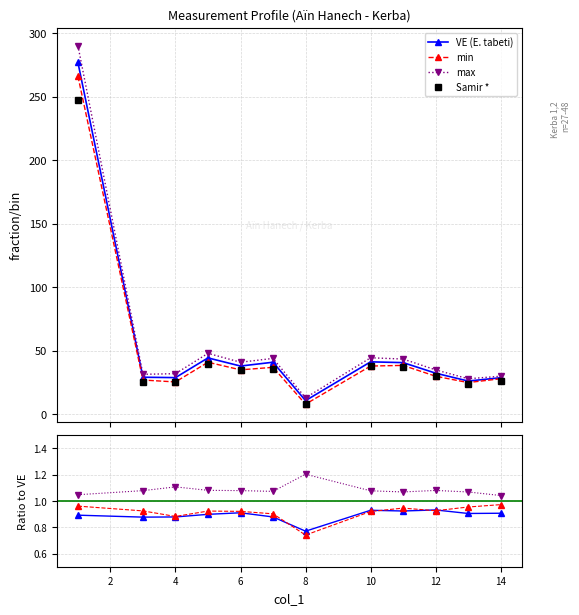

True or false: VE and max intersect in this chart.

False